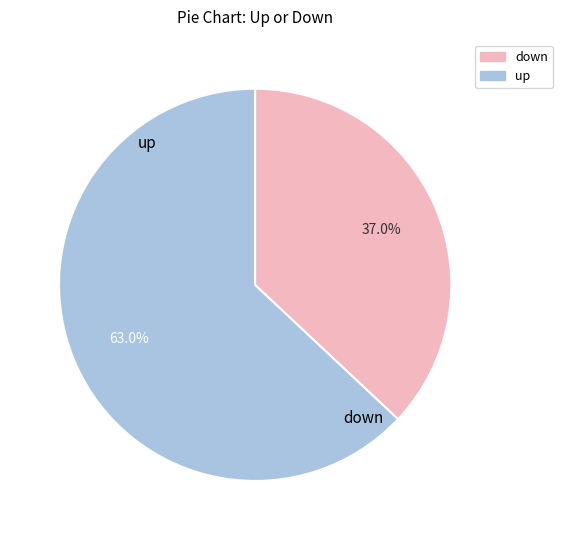

What percentage do down and up together represent?

100.0%